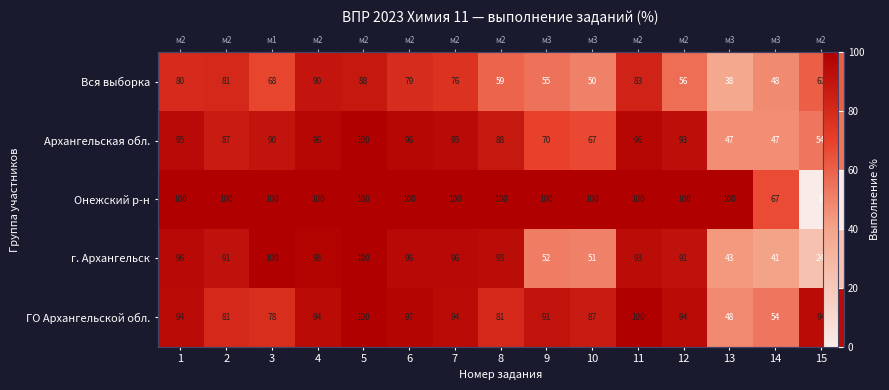

At which category is the sum across all series the highest?

5